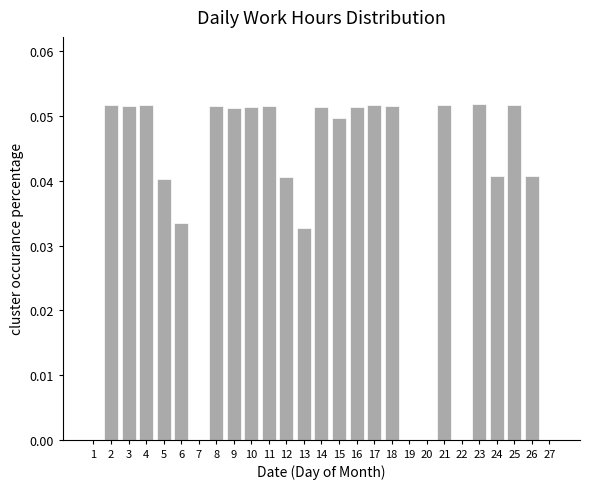

Which has a higher value, 14 or 1?

14